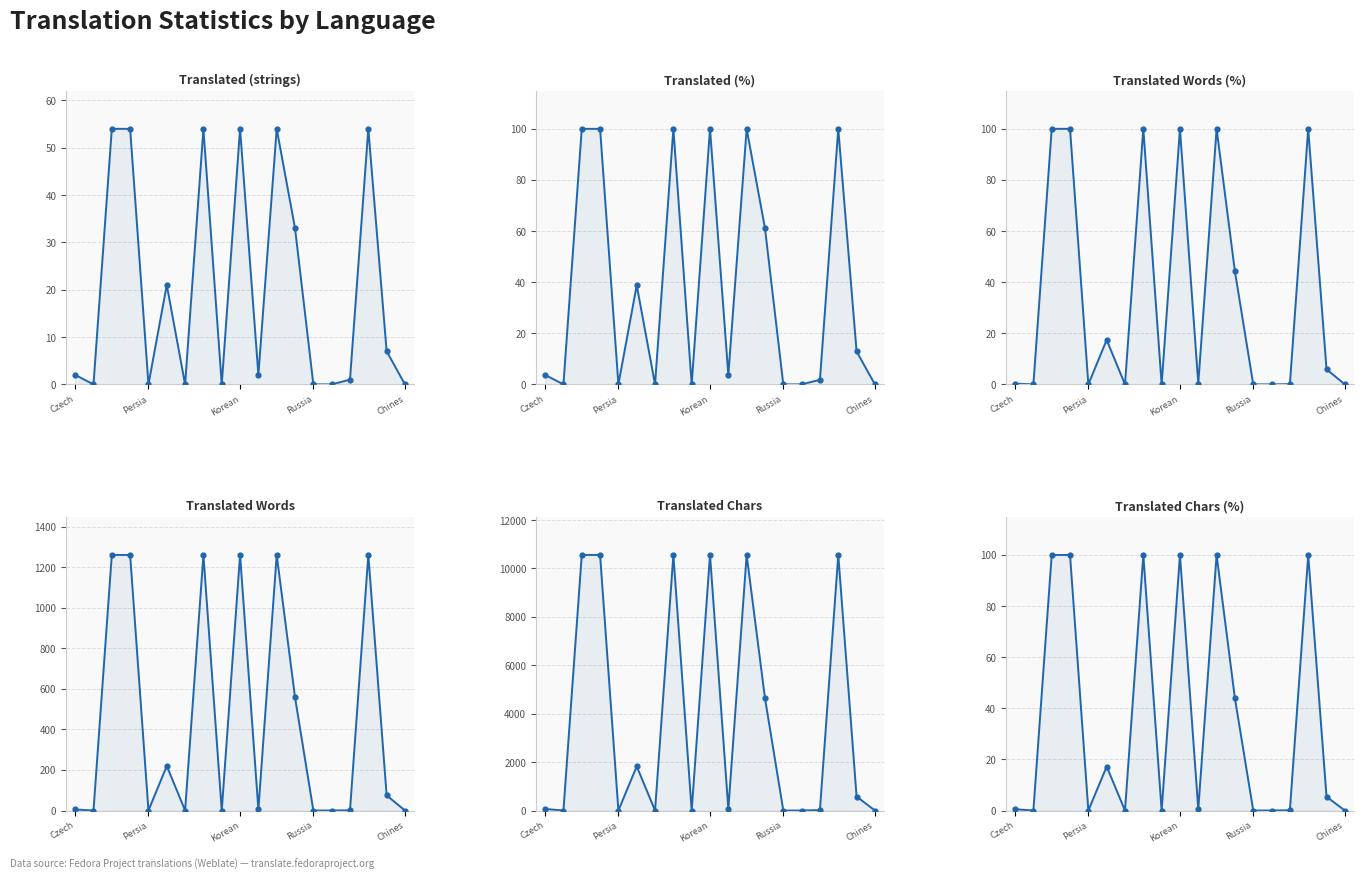

What are all the series names shown in the legend?

Translated (strings), Translated (%), Translated Words (%), Translated Words, Translated Chars, Translated Chars (%)